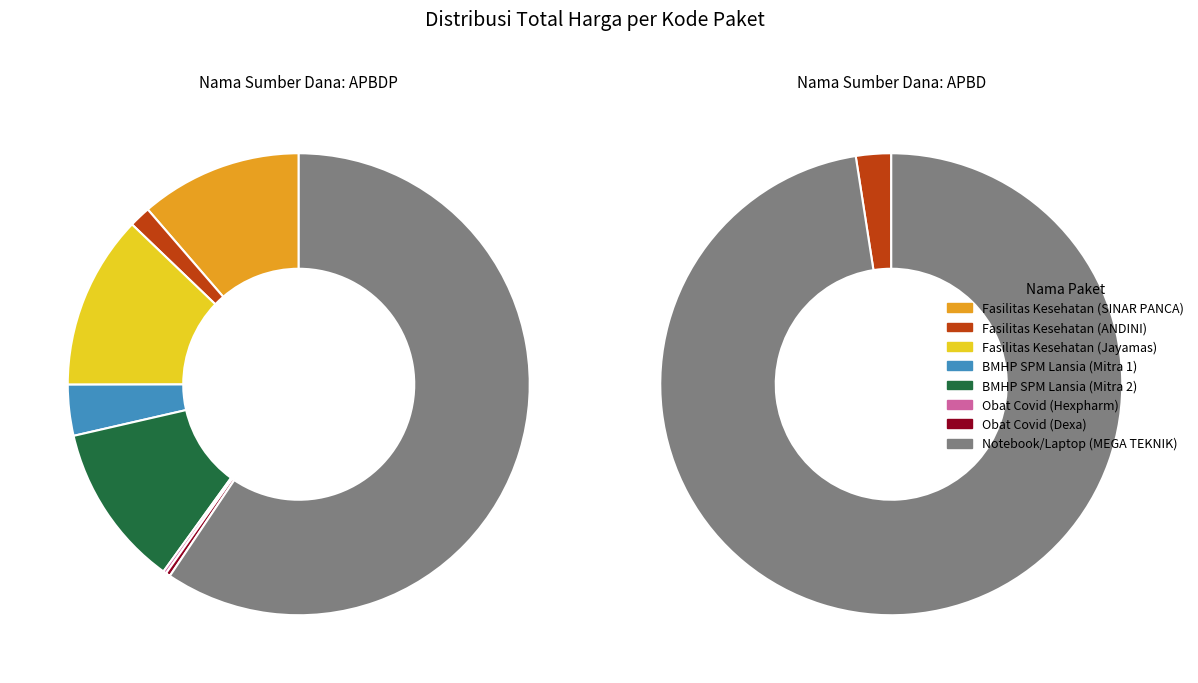

How many segments does this pie chart have?

8